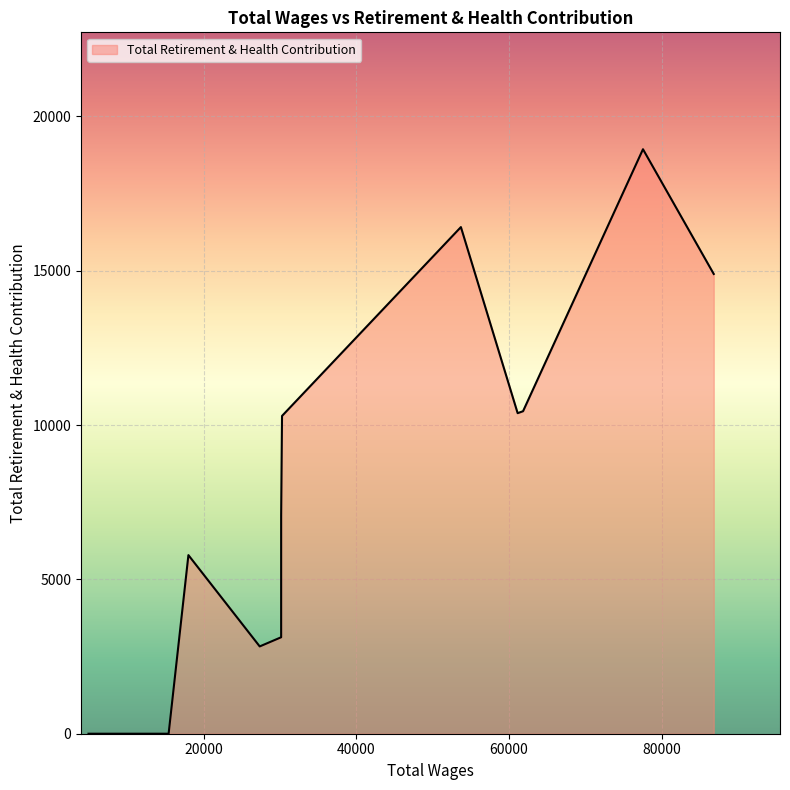

What is the average value?

8348